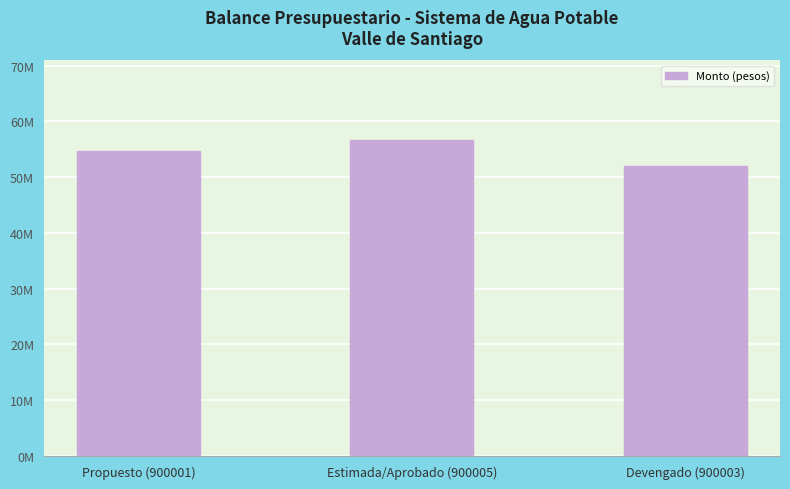

What is the label of the 1st bar from the left?

Propuesto (900001)